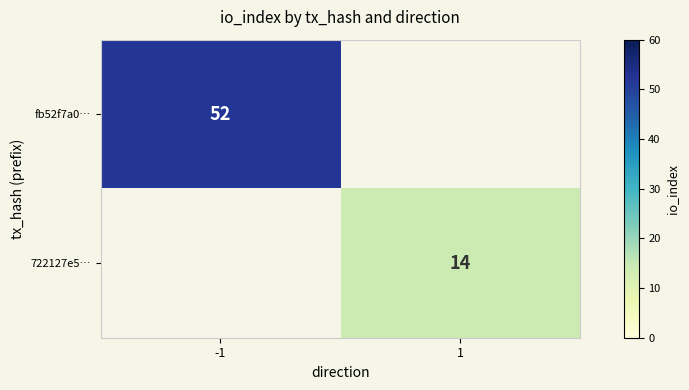

Is it true that fb52f7a0… equals 13 at -1?

False